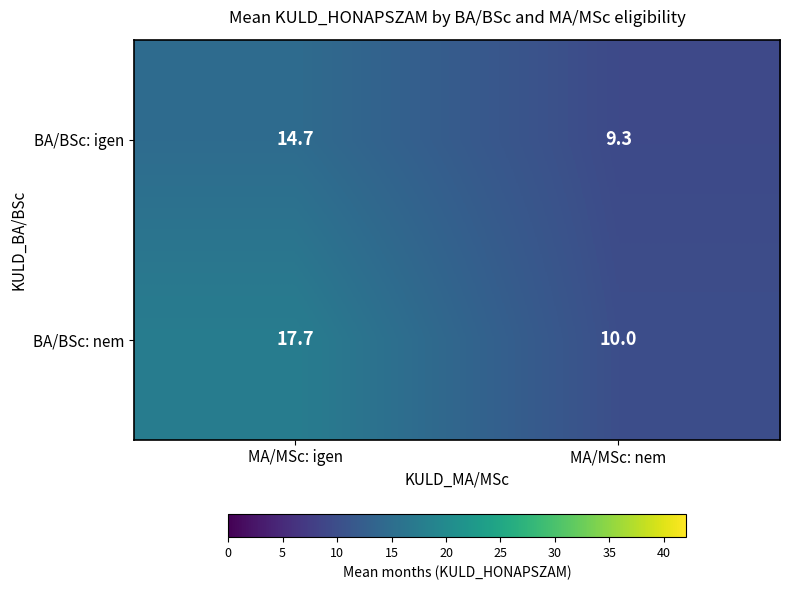

At which category does the chart reach its peak across all series?

MA/MSc: igen